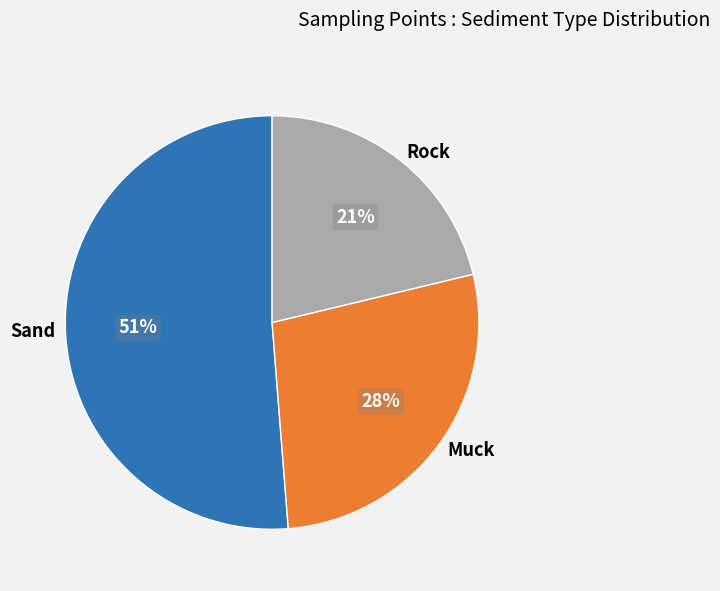

What is the ratio of the value at Sand to the value at Rock?

2.4